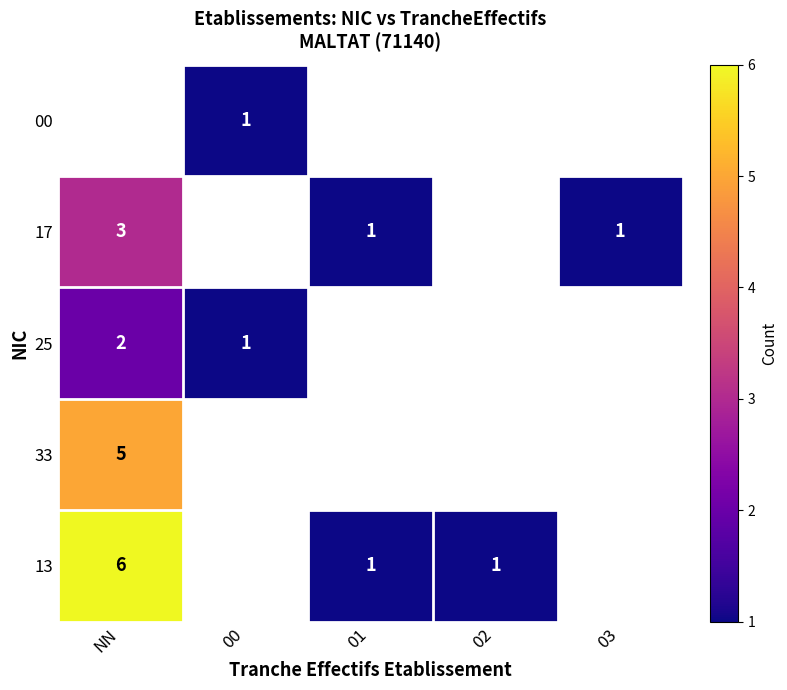

Which category has the lowest value across all series?

00